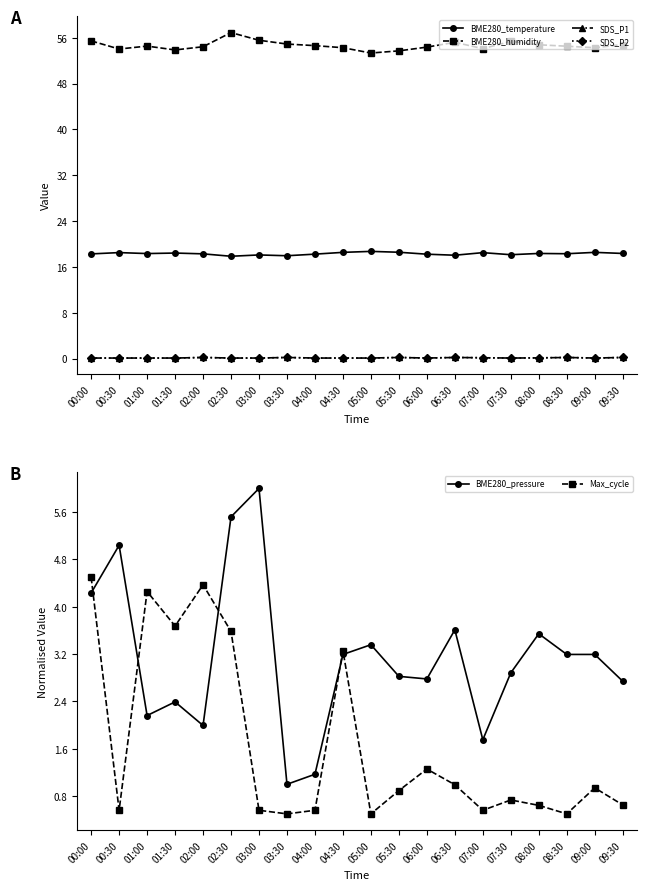

How many lines are shown in the chart?

6